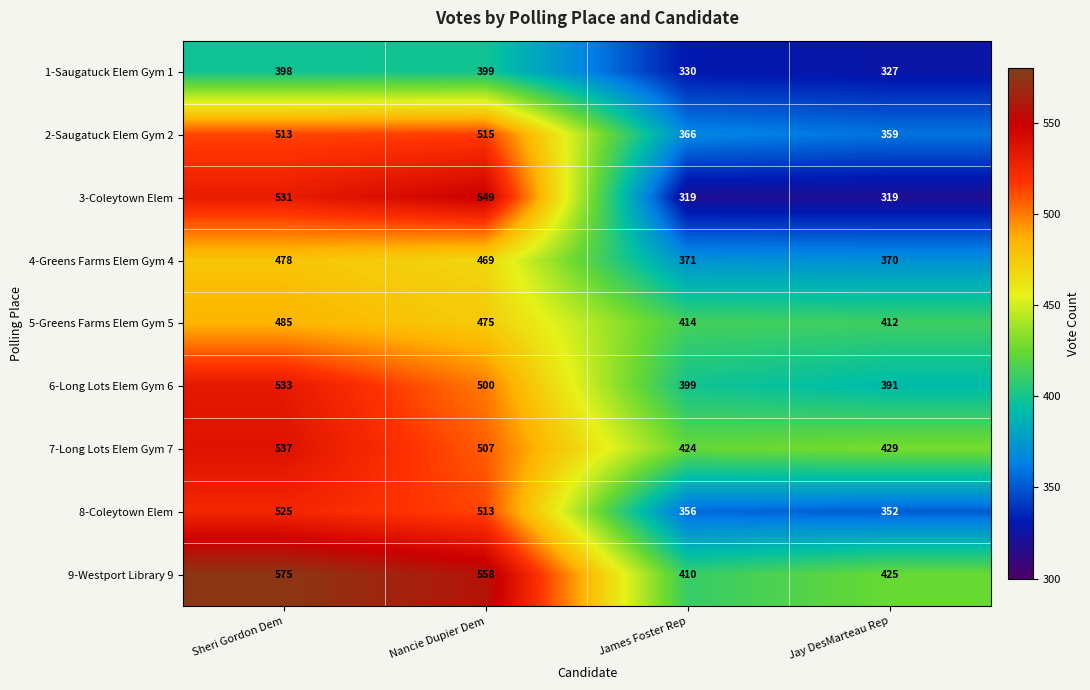

True or false: 7-Long Lots Elem Gym 7 has a value of 362 at Sheri Gordon Dem.

False